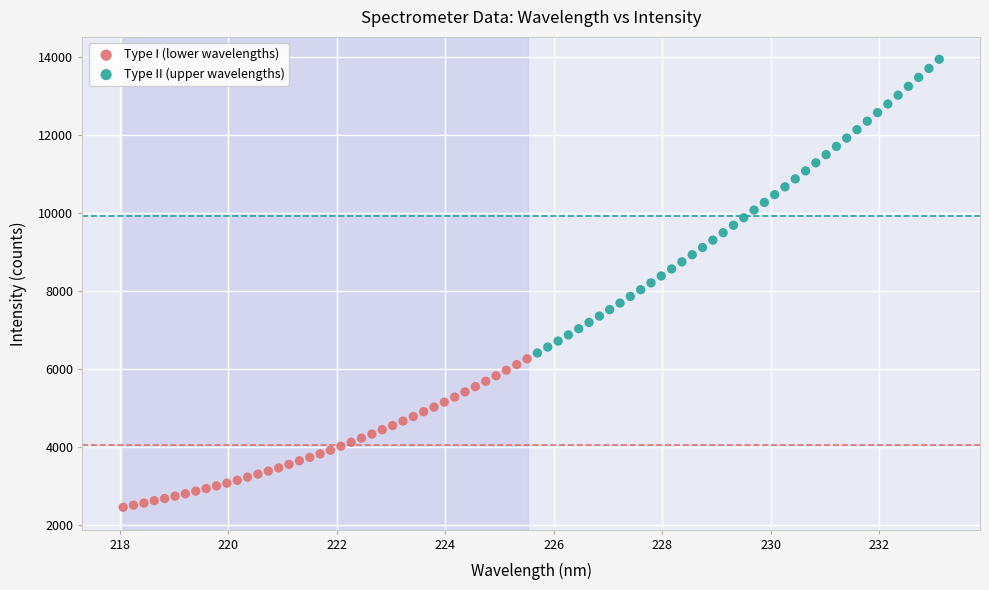

Which series contains the highest Y value?

Type II (upper wavelengths)